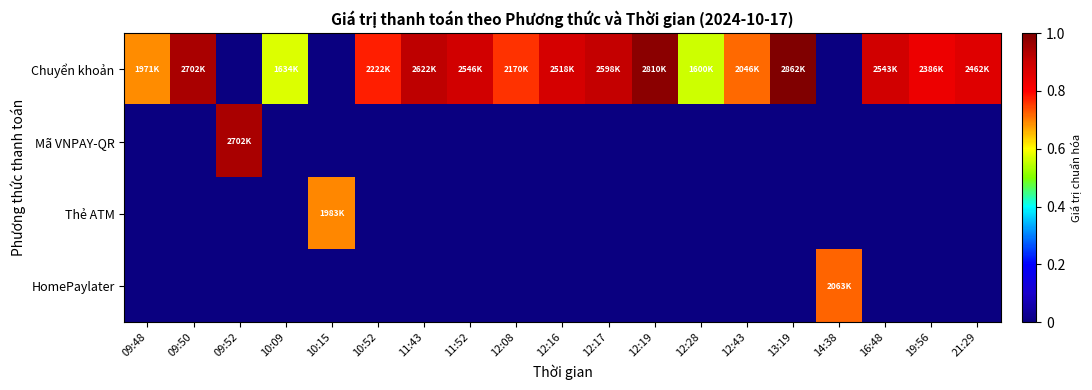

How many categories are shown in the chart?

19